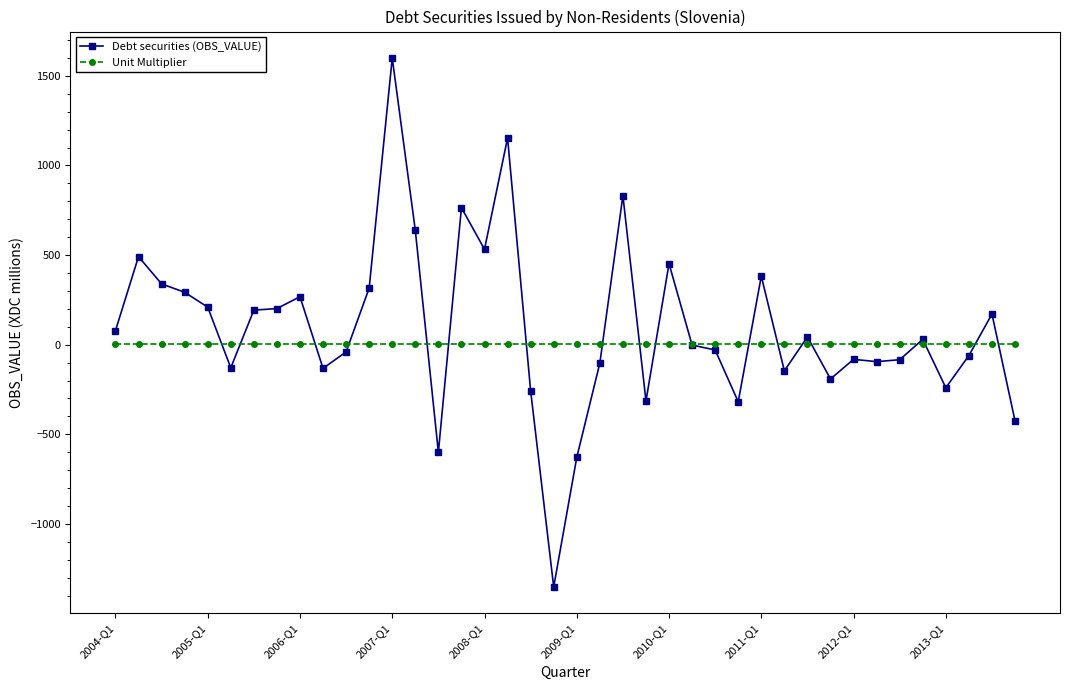

What is the highest value of the Debt securities (OBS_VALUE) series?

1599.4